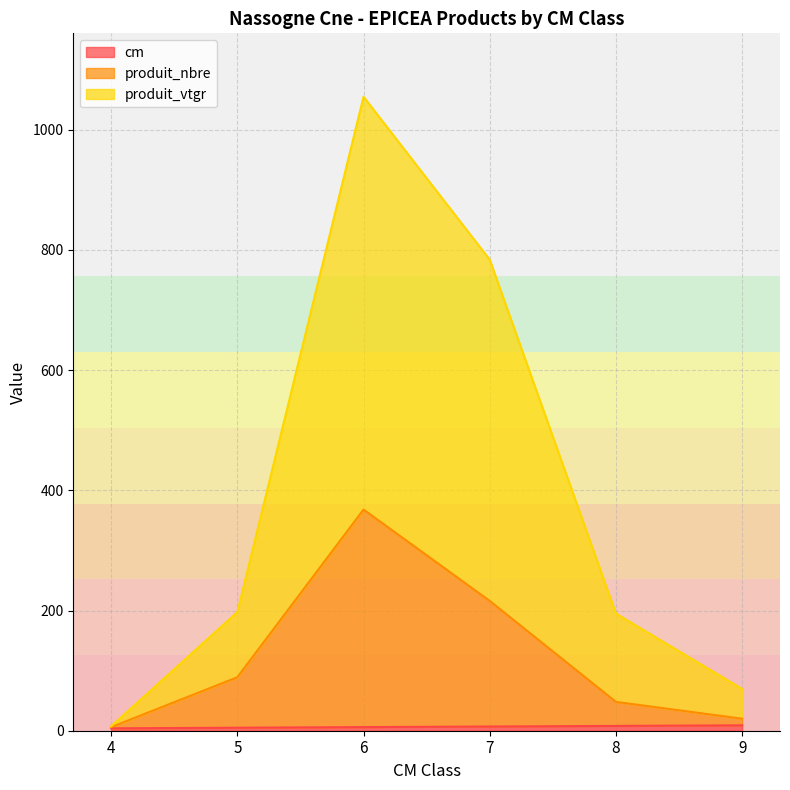

How many cm values are between 5 and 8?

4